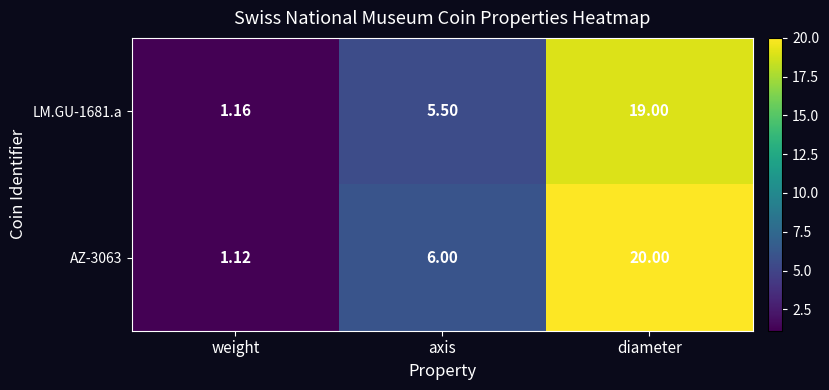

At which label is AZ-3063 closest to 10?

axis